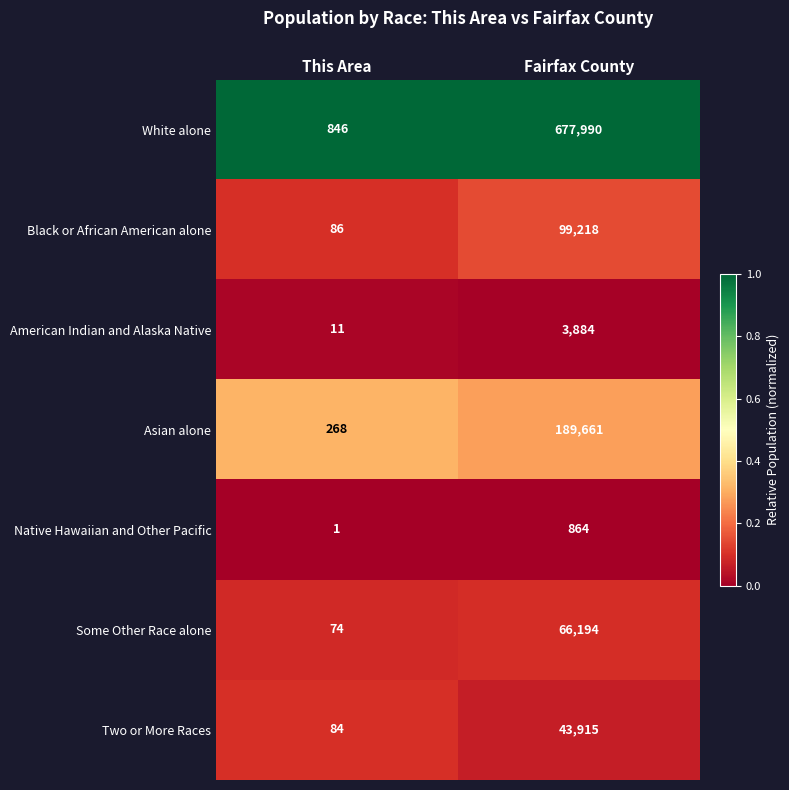

Between This Area and Fairfax County, which series saw the biggest shift?

White alone